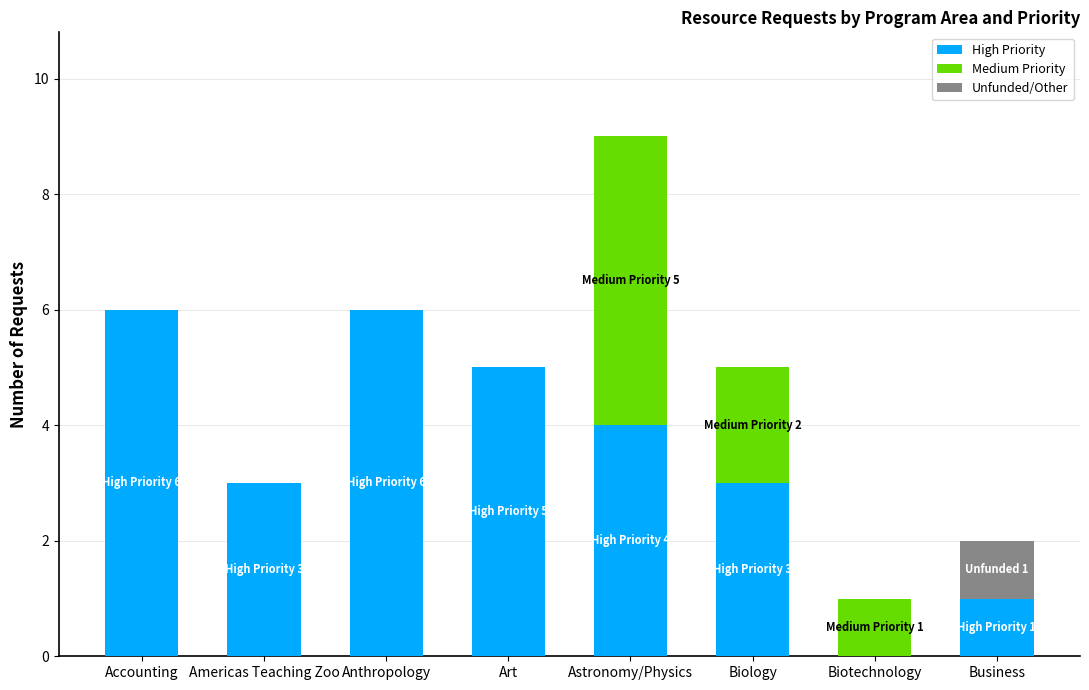

At which category is the sum across all series the highest?

Astronomy/Physics